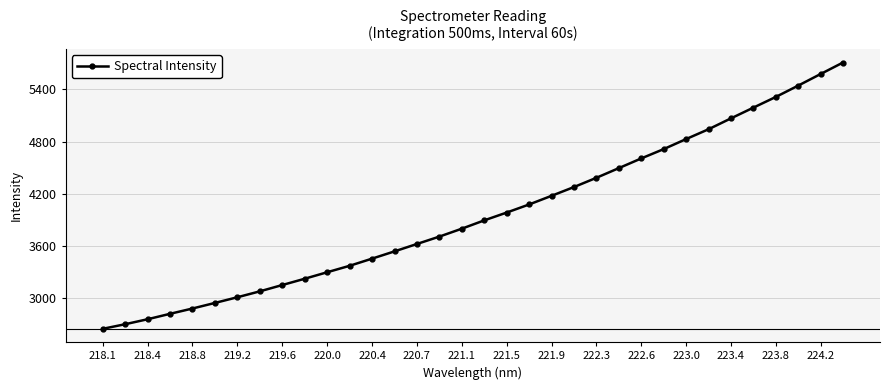

What is the average value?

3960.5